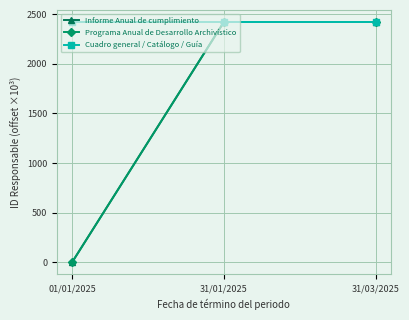

How many data points does each series have?

3